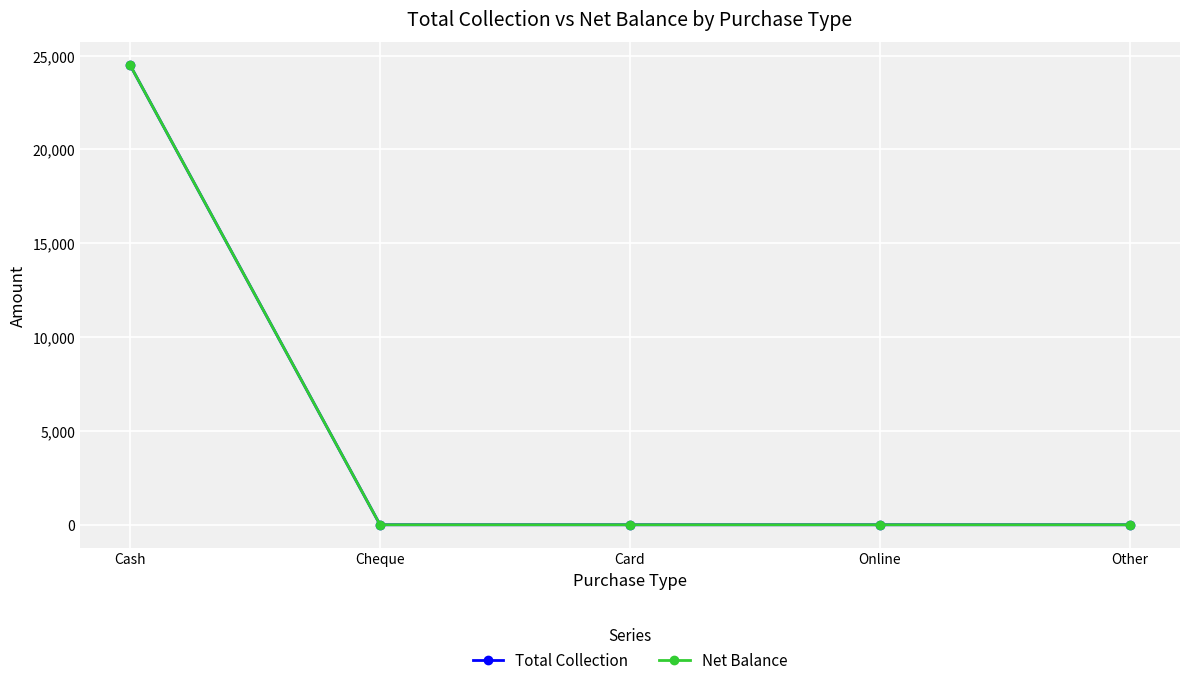

Does the chart have visible grid lines?

Yes